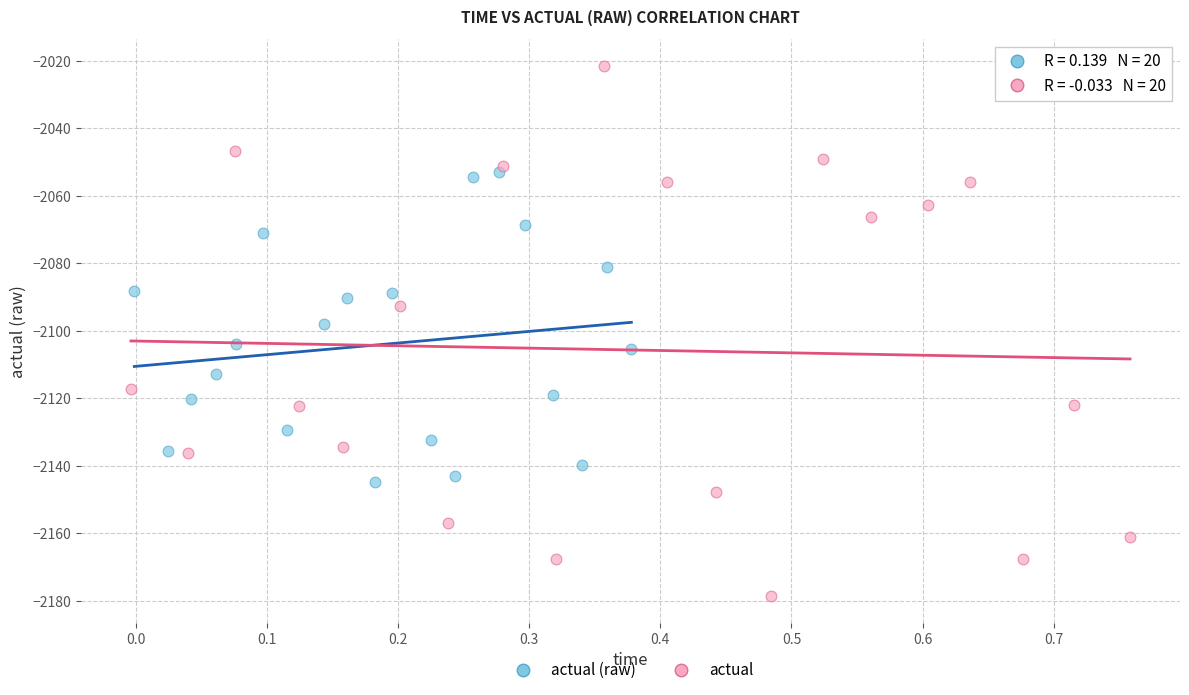

Which series reaches the maximum Y coordinate?

actual